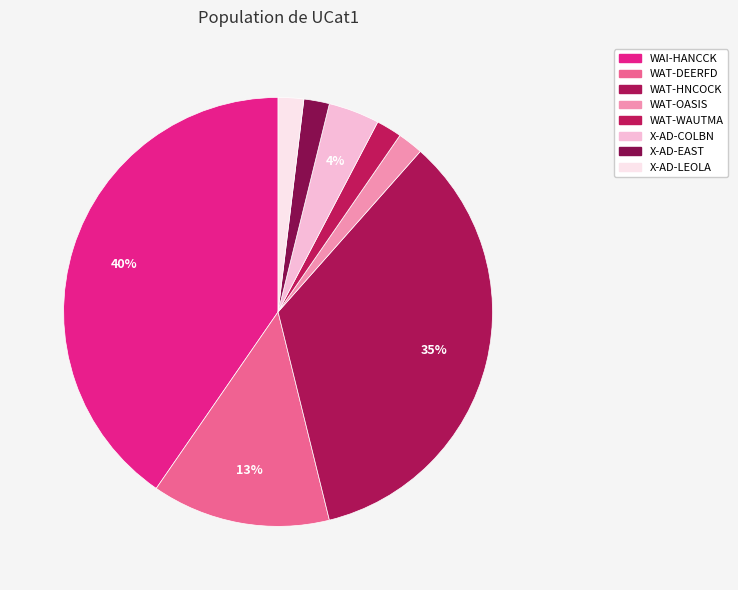

Count the number of slices in the pie.

8